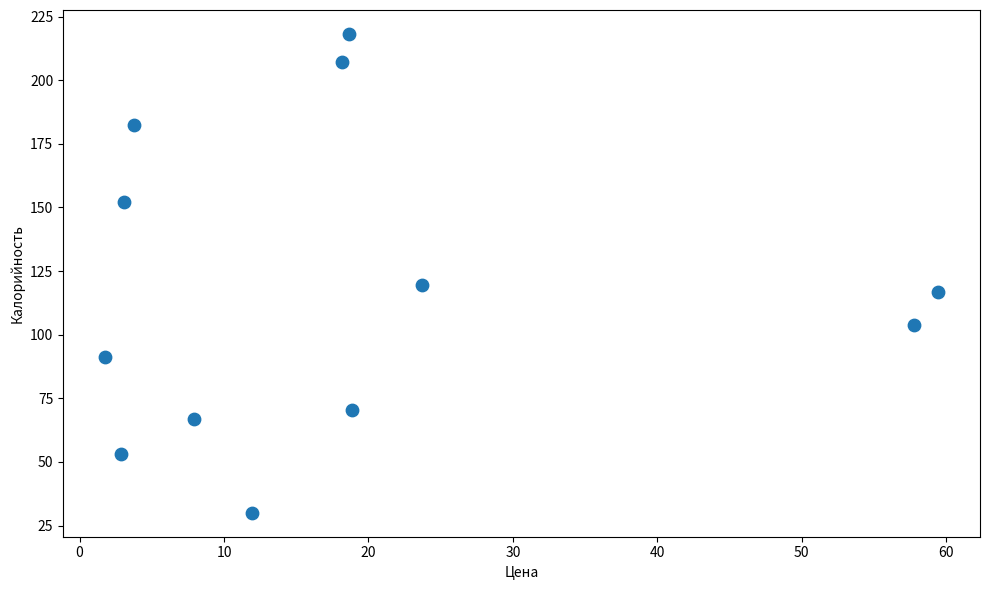

What Y value in the scatter plot is closest to 124?

119.4